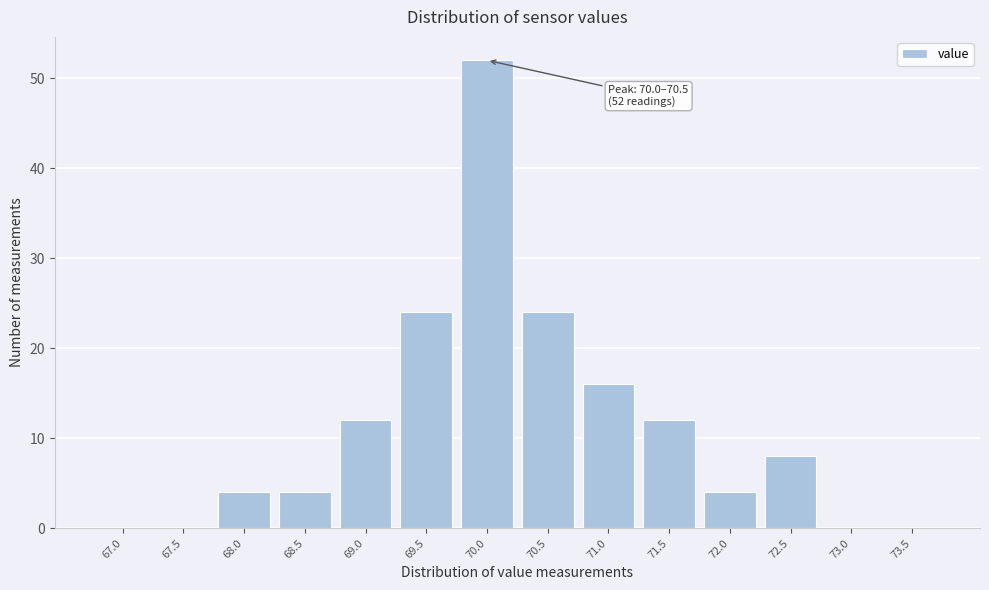

Reading right to left, what are all the values shown in this chart?

73.5=0	73.0=0	72.5=8	72.0=4	71.5=12	71.0=16	70.5=24	70.0=52	69.5=24	69.0=12	68.5=4	68.0=4	67.5=0	67.0=0